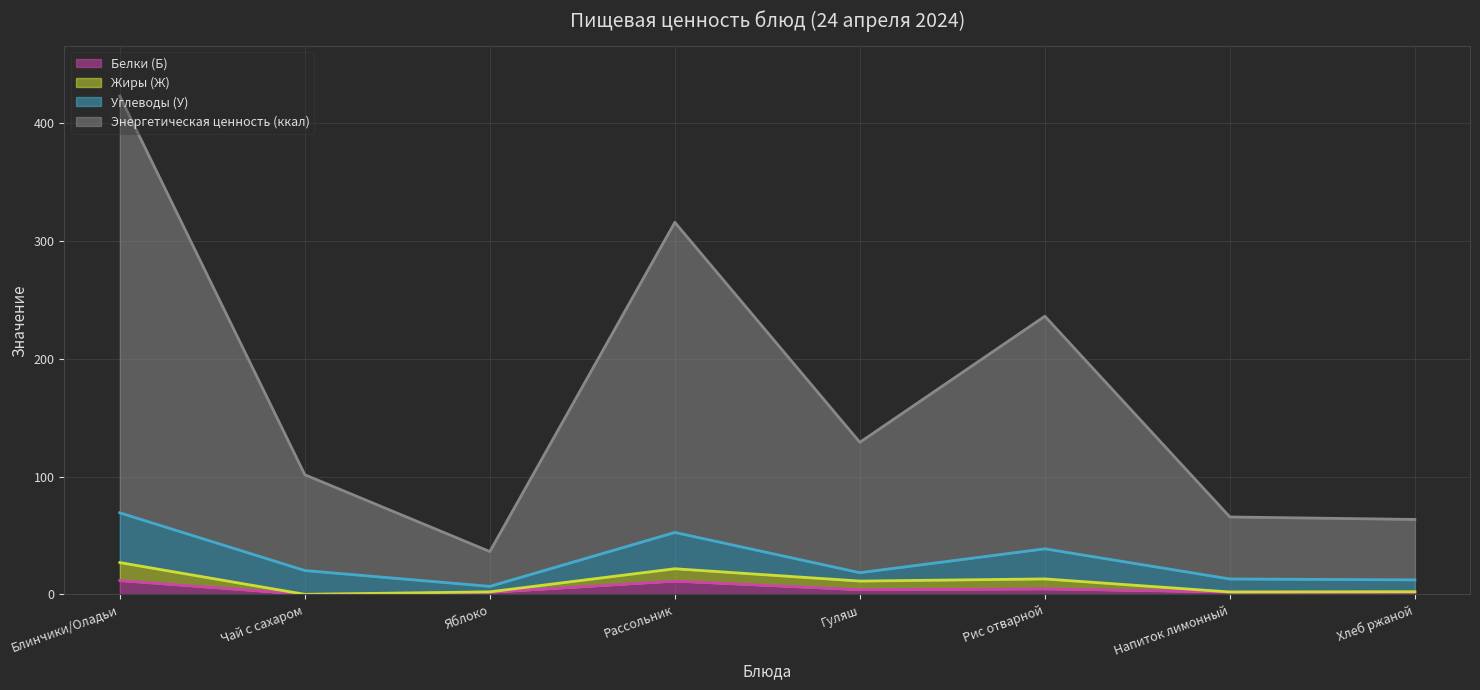

True or false: Белки (Б) and Энергетическая ценность (ккал) cross at least once.

False